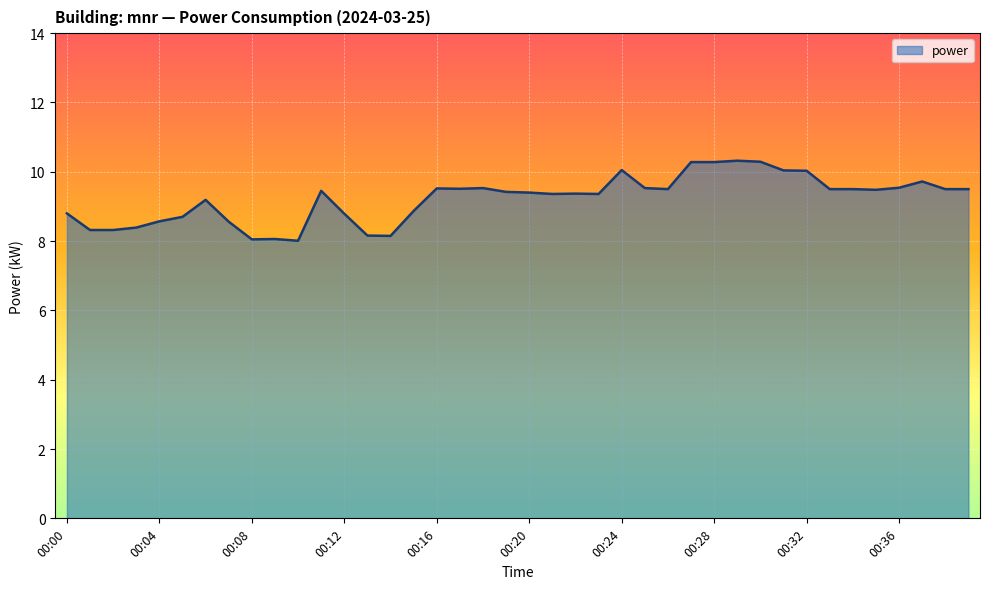

What is the greatest value displayed?

10.3